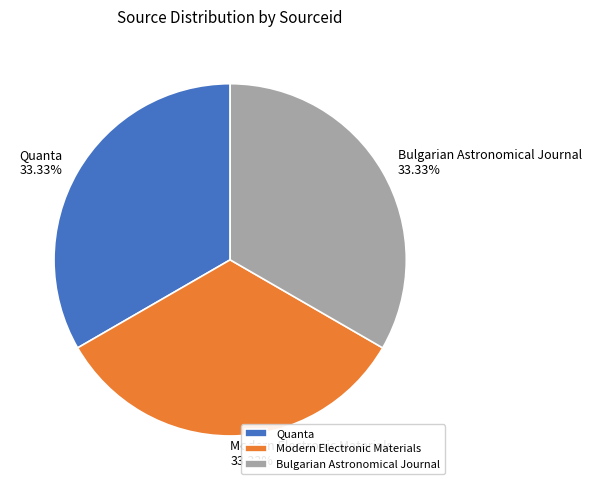

True or false: Bulgarian Astronomical Journal accounts for 33% of the total.

True